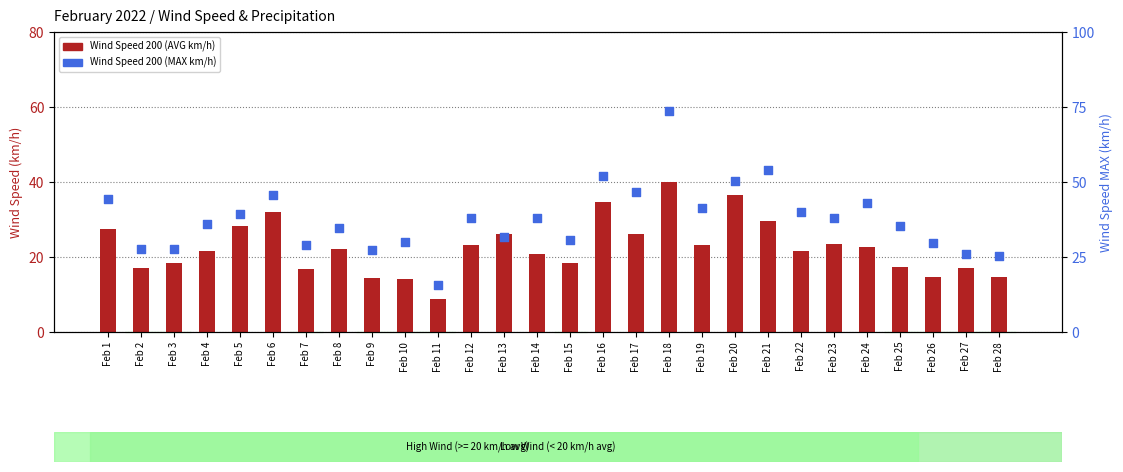

What is the total value across all series at Feb 8?

56.8